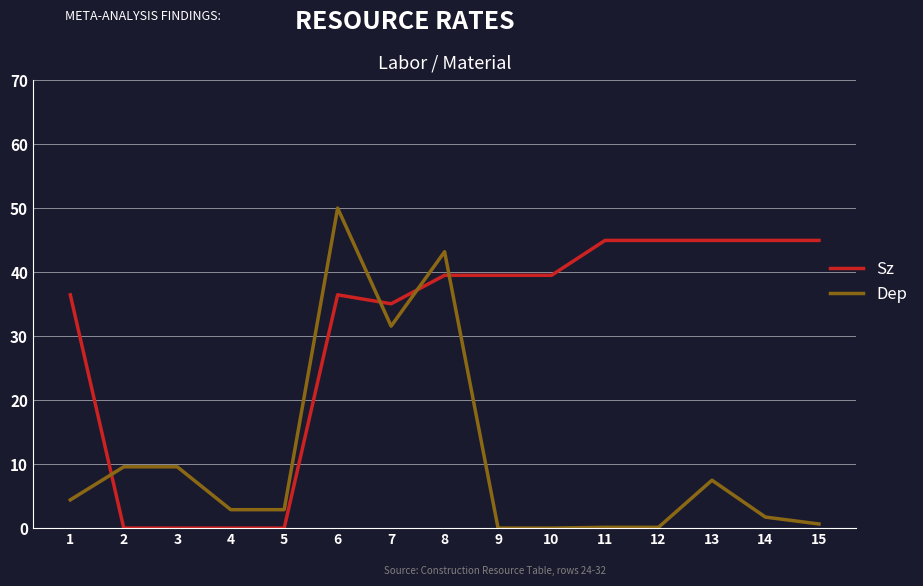

What is the difference between the highest and lowest values at 14?

43.2